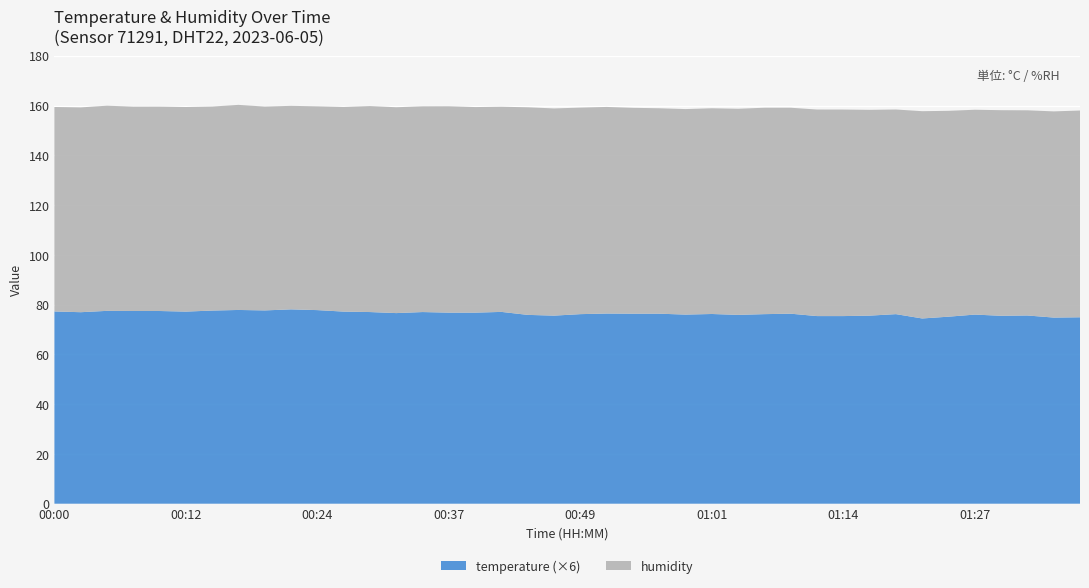

Reading left to right, what are all the values shown in this chart?

temperature: 00:00=12.9	00:02=12.8	00:05=12.9	00:07=12.9	00:10=12.9	00:12=12.9	00:15=12.9	00:17=13.0	00:20=12.9	00:22=13.0	00:24=13.0	00:27=12.9	00:29=12.8	00:32=12.8	00:34=12.8	00:37=12.8	00:39=12.8	00:41=12.8	00:44=12.7	00:46=12.6	00:49=12.7	00:51=12.7	00:54=12.7	00:56=12.7	00:59=12.7	01:01=12.7	01:04=12.7	01:06=12.7	01:08=12.7	01:11=12.6	01:14=12.6	01:16=12.6	01:19=12.7	01:21=12.4	01:24=12.5	01:27=12.7	01:30=12.6	01:32=12.6	01:35=12.5	01:37=12.5
humidity: 00:00=82.2	00:02=82.3	00:05=82.5	00:07=82.1	00:10=82.2	00:12=82.2	00:15=82.0	00:17=82.4	00:20=81.9	00:22=81.8	00:24=81.9	00:27=82.3	00:29=82.8	00:32=82.8	00:34=82.7	00:37=83.0	00:39=82.6	00:41=82.5	00:44=83.5	00:46=83.3	00:49=83.0	00:51=83.0	00:54=82.8	00:56=82.6	00:59=82.6	01:01=82.7	01:04=82.9	01:06=83.0	01:08=82.8	01:11=83.0	01:14=83.0	01:16=82.7	01:19=82.3	01:21=83.3	01:24=82.8	01:27=82.3	01:30=82.6	01:32=82.5	01:35=82.9	01:37=83.1